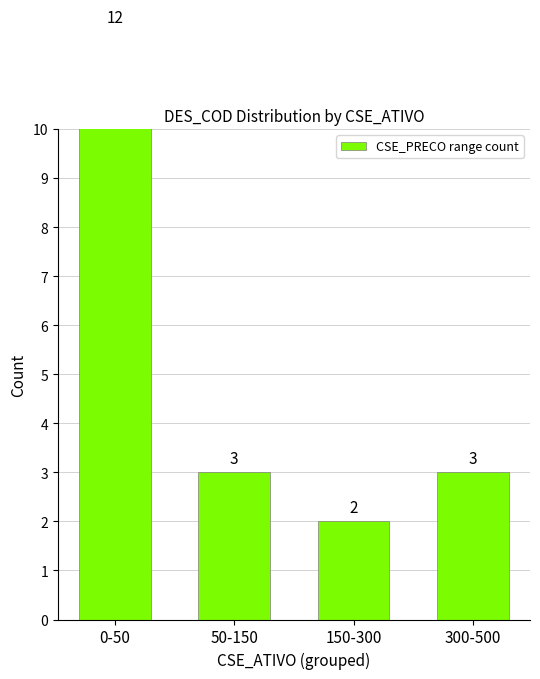

What is the ratio of the value at 150-300 to the value at 300-500?

0.7